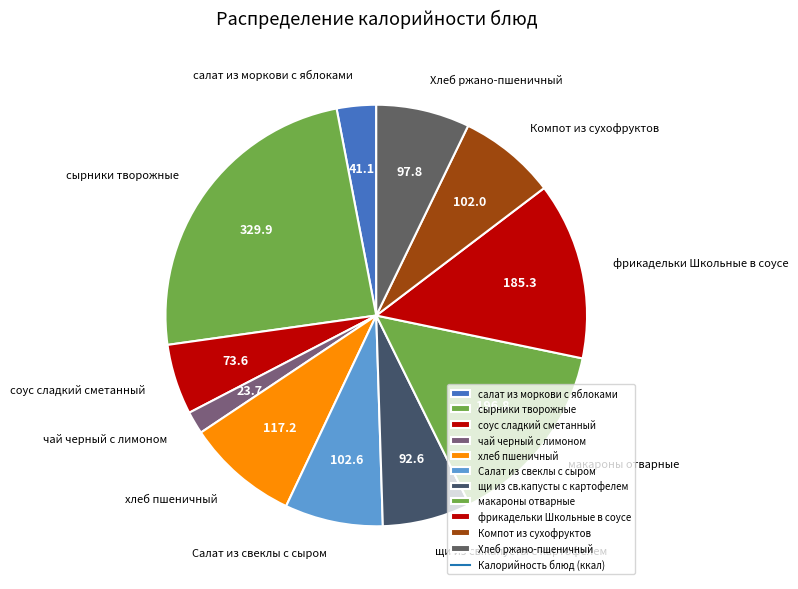

Do щи из св.капусты с картофелем and Салат из свеклы с сыром together represent more than half of the pie?

No